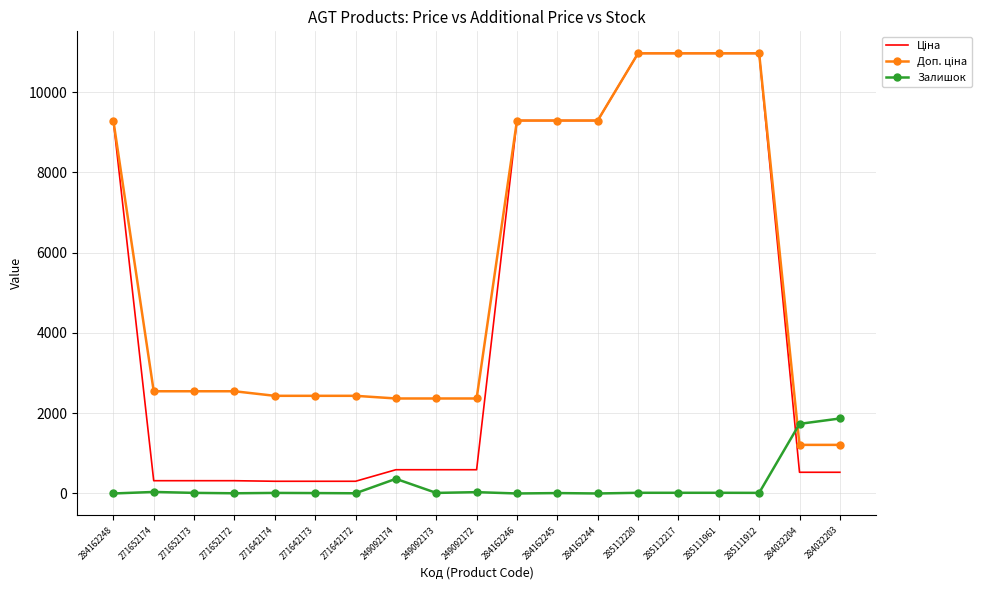

The Залишок series shows 5.0 at 271652172. True or false?

True